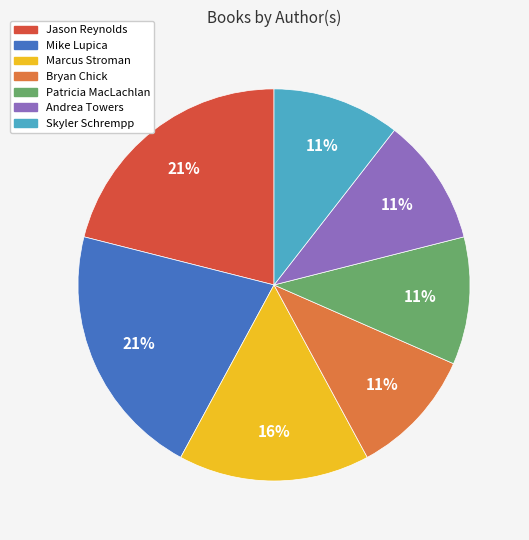

What percentage is the Marcus Stroman slice, to the nearest percent?

16%